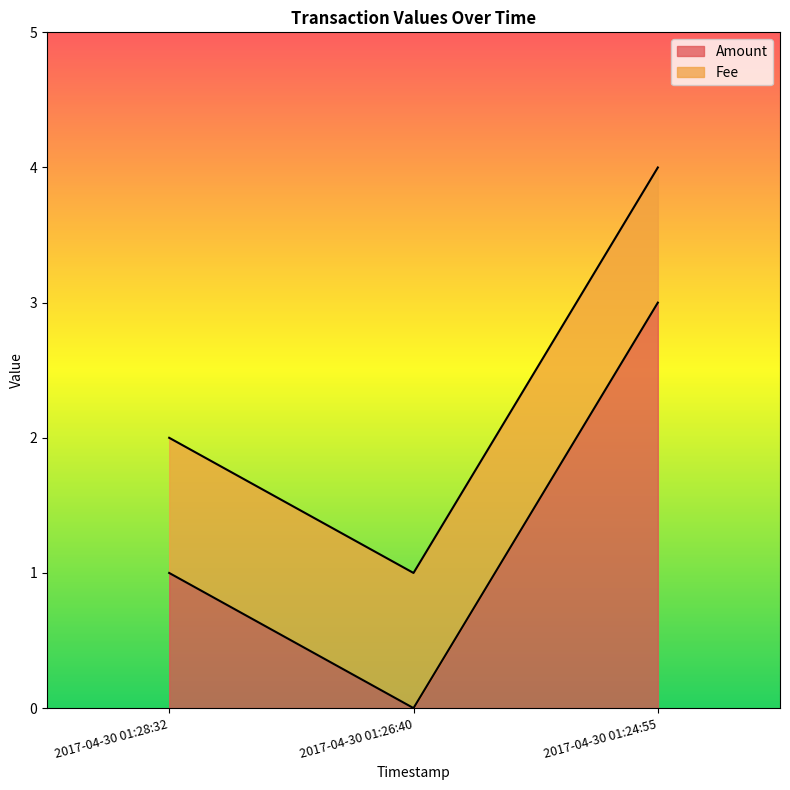

The value at 2017-04-30 01:28:32 is 1. True or false?

False